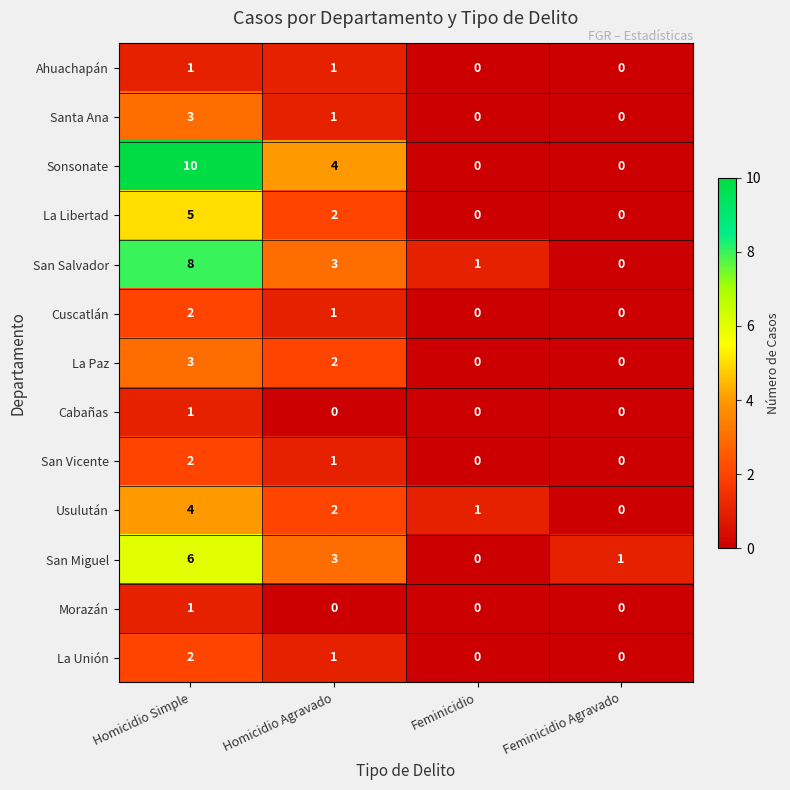

Rank the categories by San Miguel value from lowest to highest.

Feminicidio, Feminicidio Agravado, Homicidio Agravado, Homicidio Simple